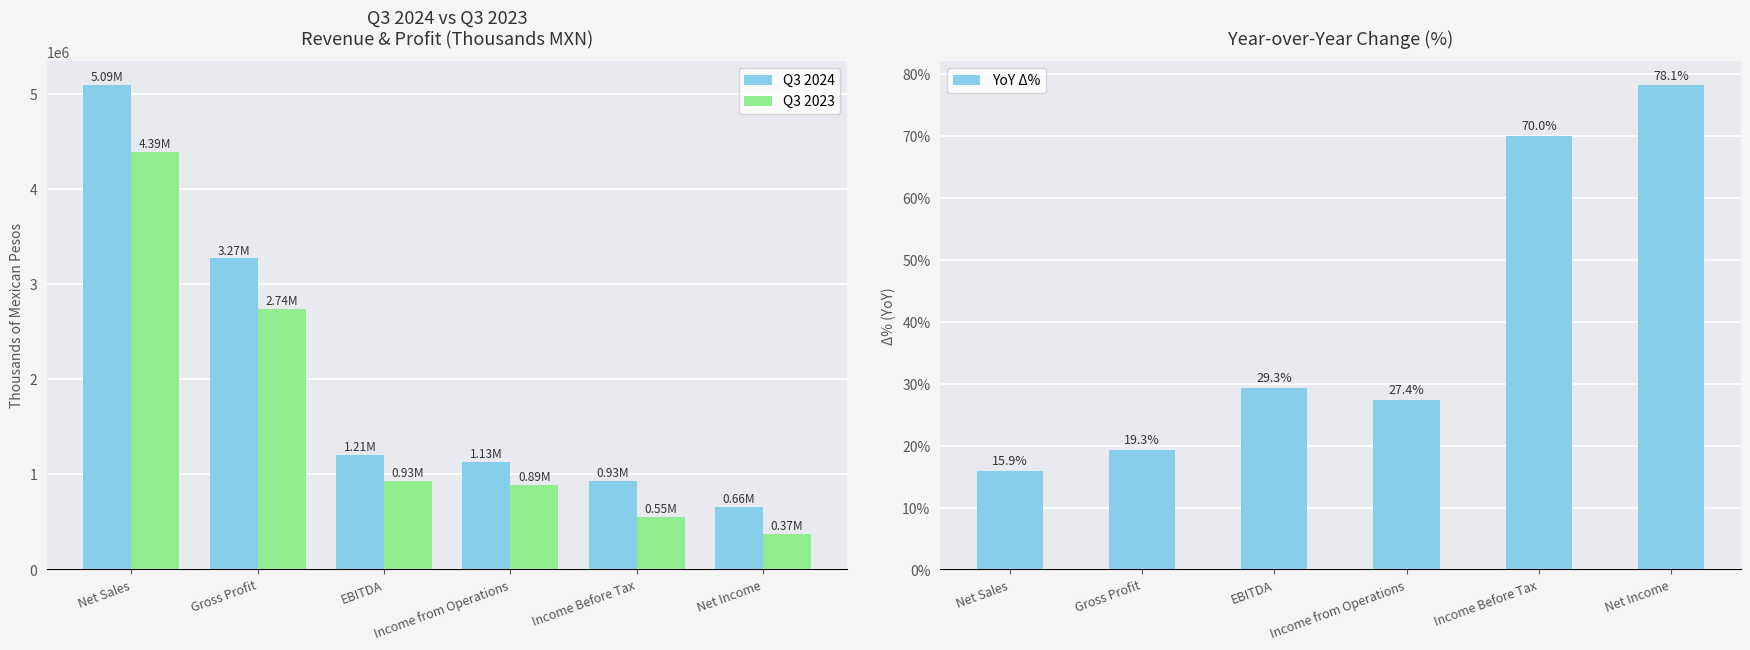

What is the difference between the second highest and second lowest values in the YoY Δ% series?

0.5